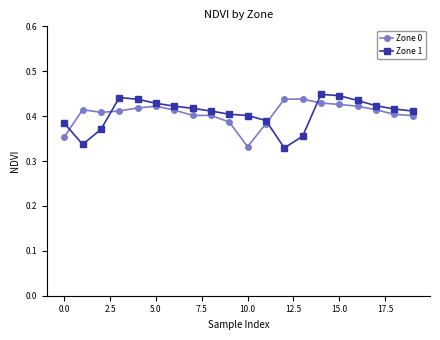

True or false: Zone 0 and Zone 1 cross at least once.

True